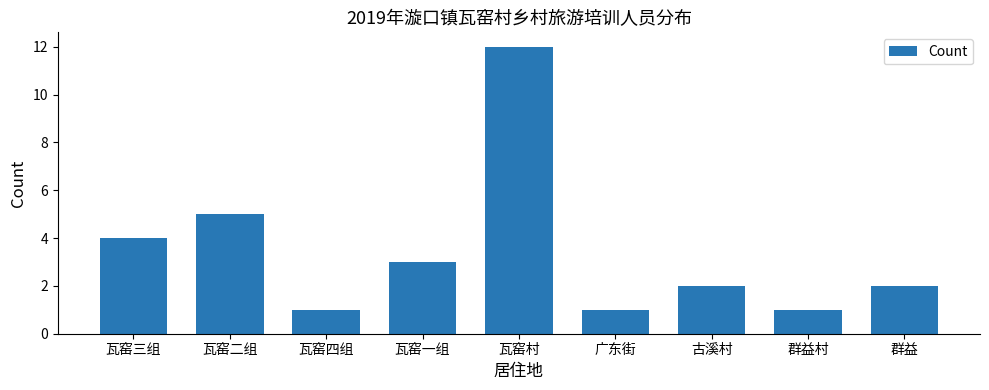

Which has a higher value, 群益村 or 古溪村?

古溪村